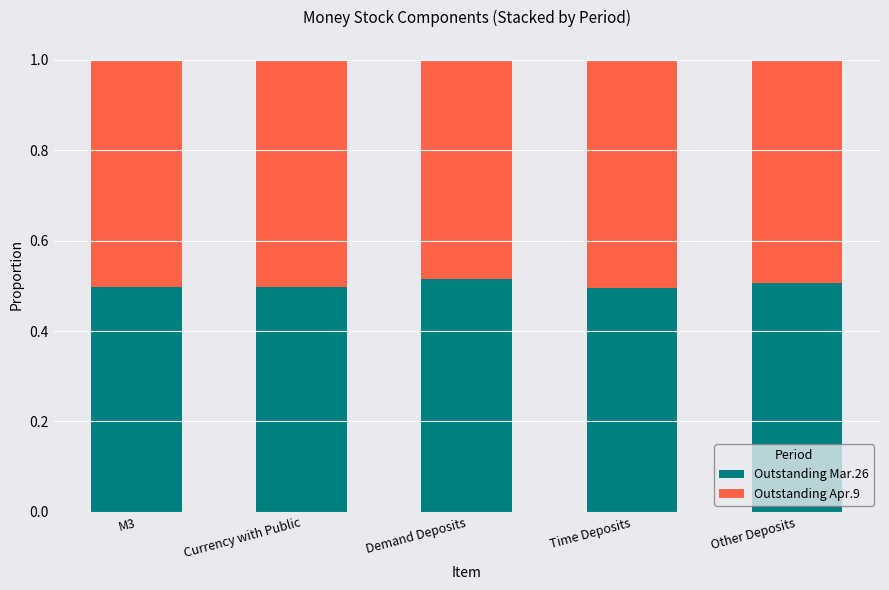

Is it true that Outstanding Mar.26 equals 0.5 at Other Deposits?

True